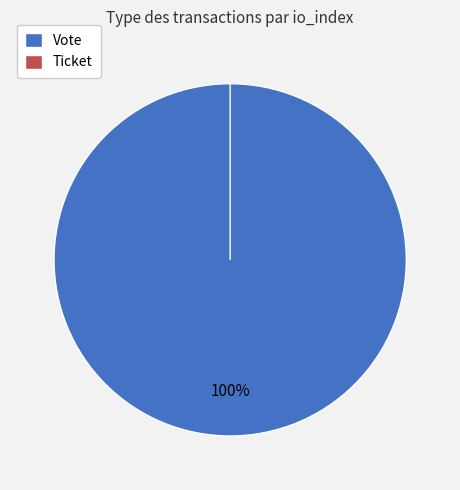

What is the smallest slice in the pie chart?

Ticket